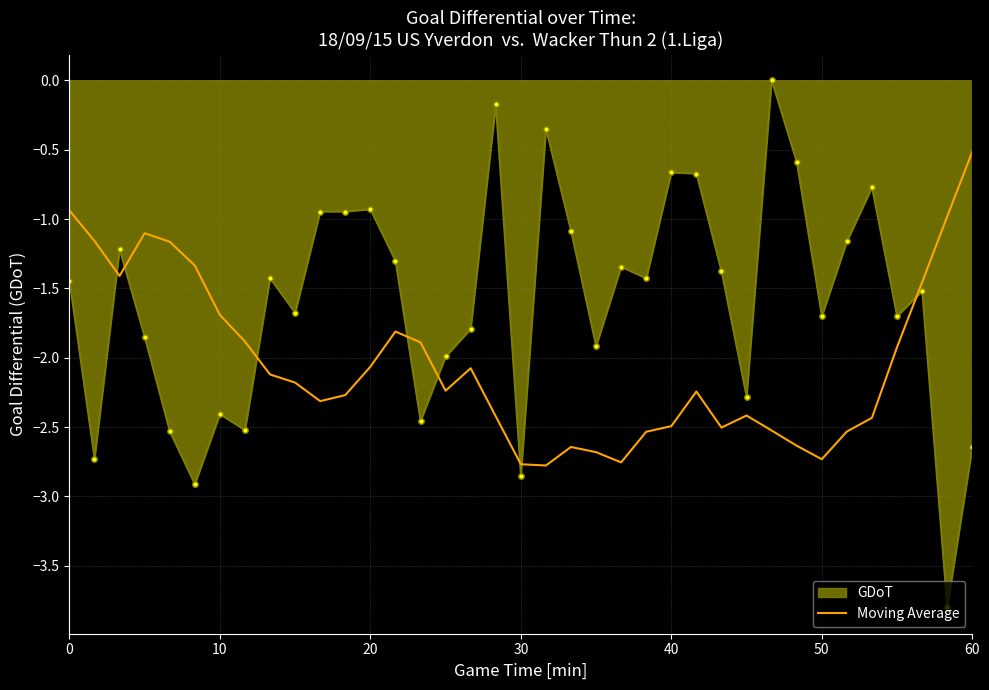

Count the number of categories in the chart.

37